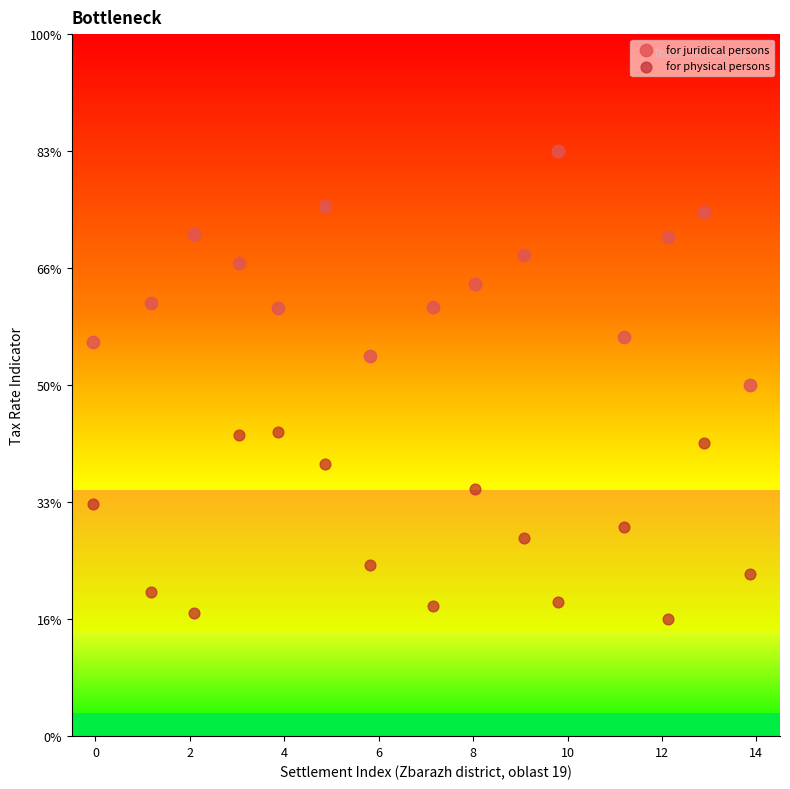

Which series contains the highest Y value?

for juridical persons